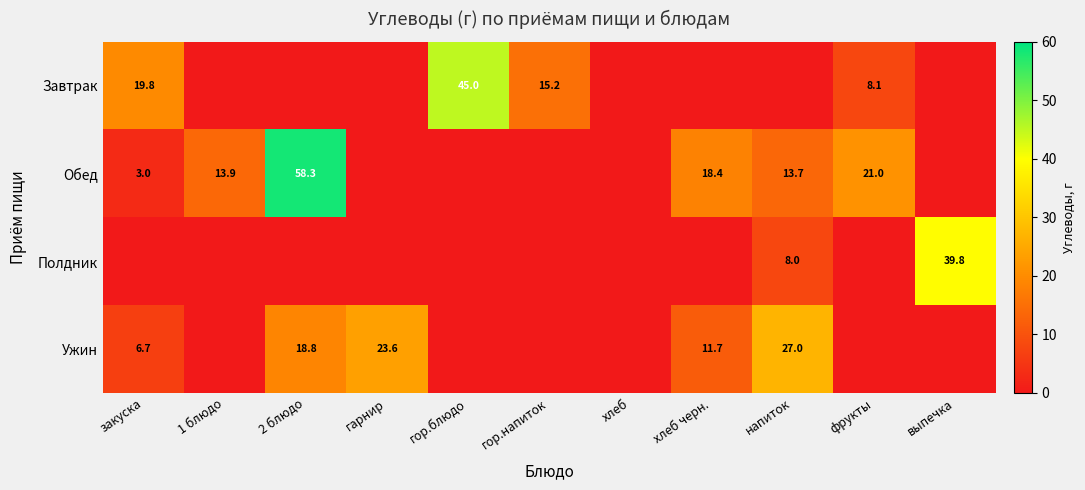

True or false: Ужин has a value of 18.3 at напиток.

False